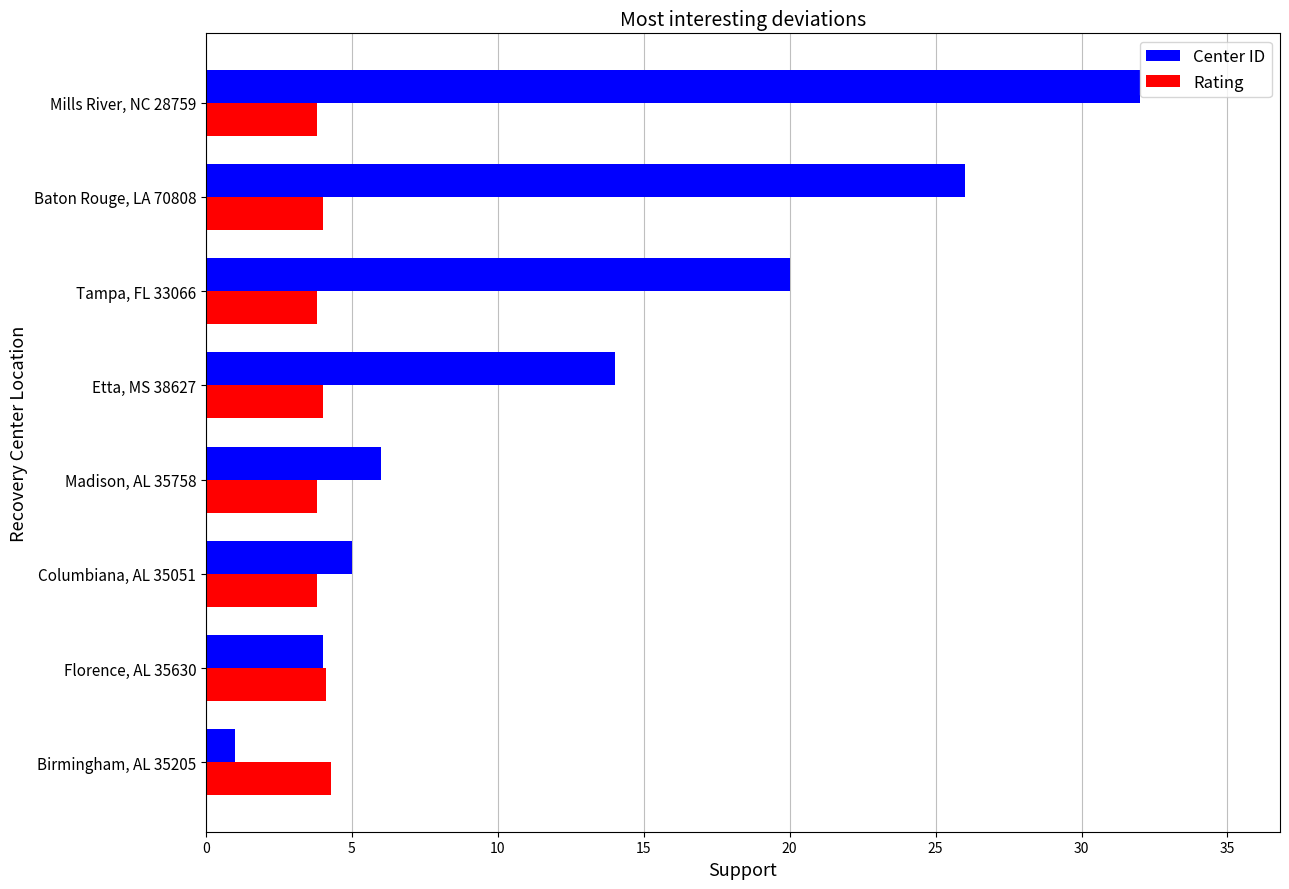

What are all the series names shown in the legend?

Center ID, Rating